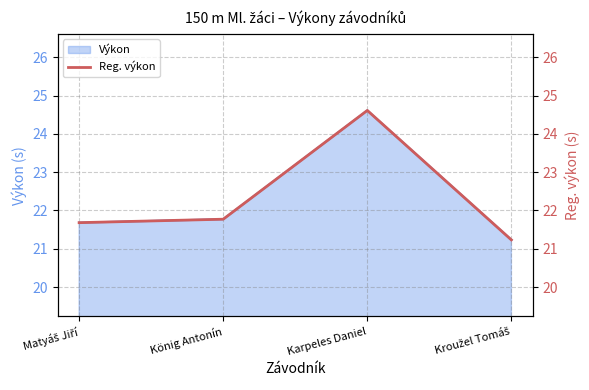

What is the maximum value shown in the chart?

24.6